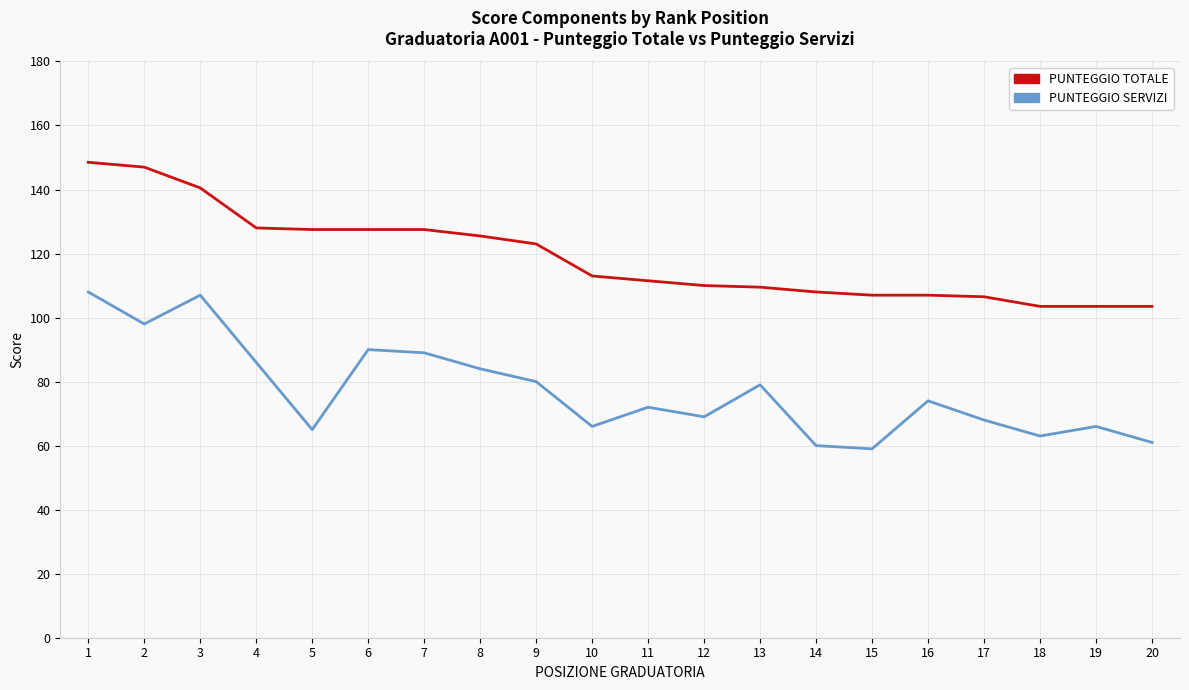

What is the difference between the PUNTEGGIO SERVIZI values at 15 and 2?

39.0